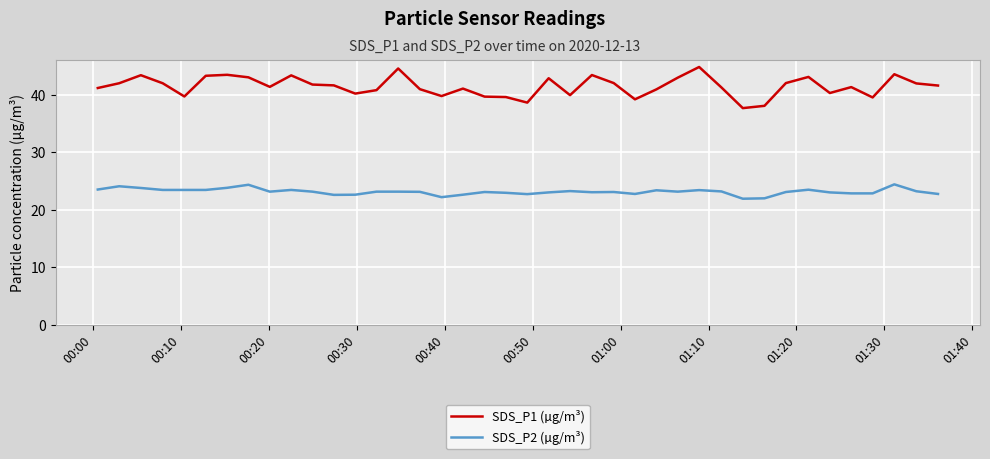

Which series has the largest range (max minus min)?

SDS_P1 (µg/m³)